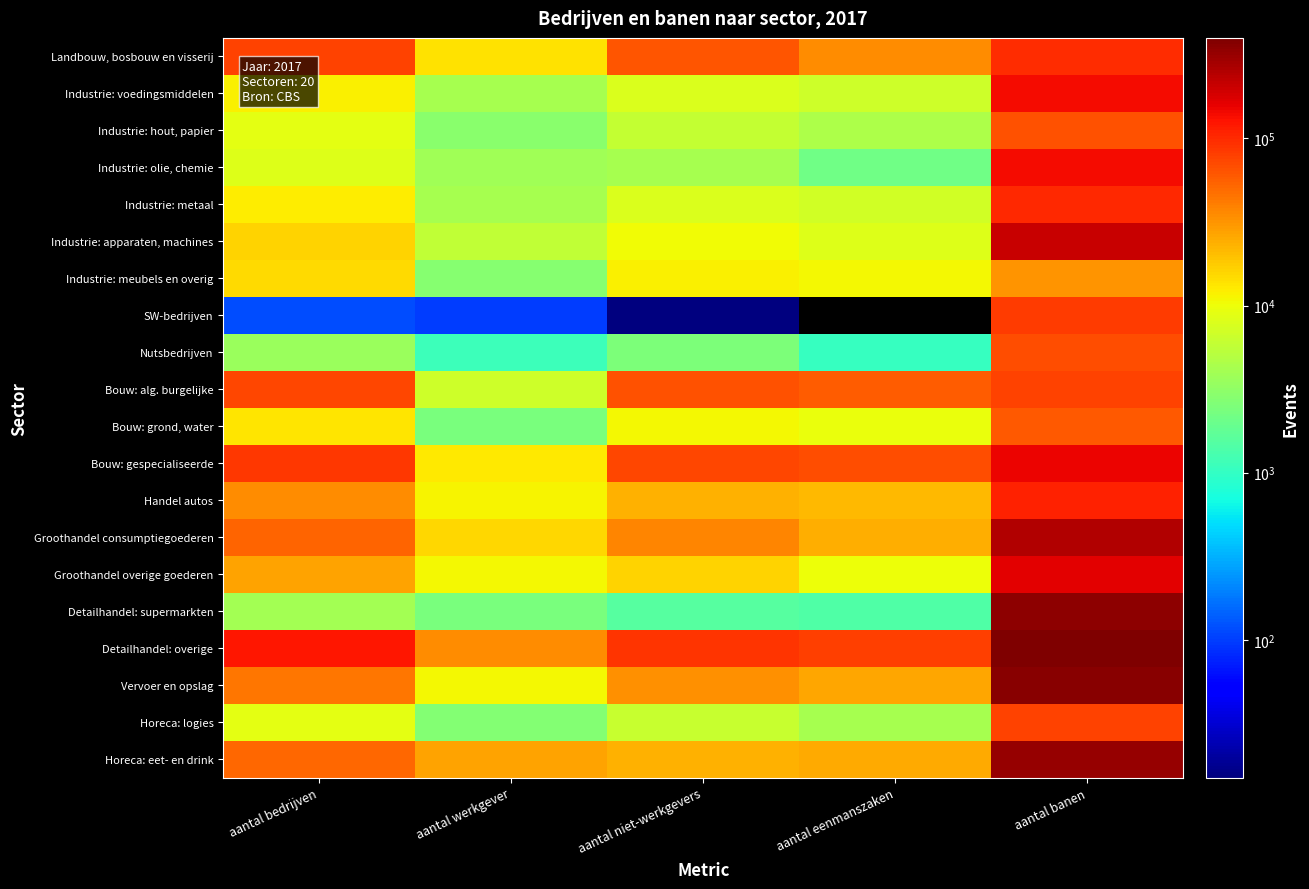

At how many categories does at least one series exceed 22470?

5